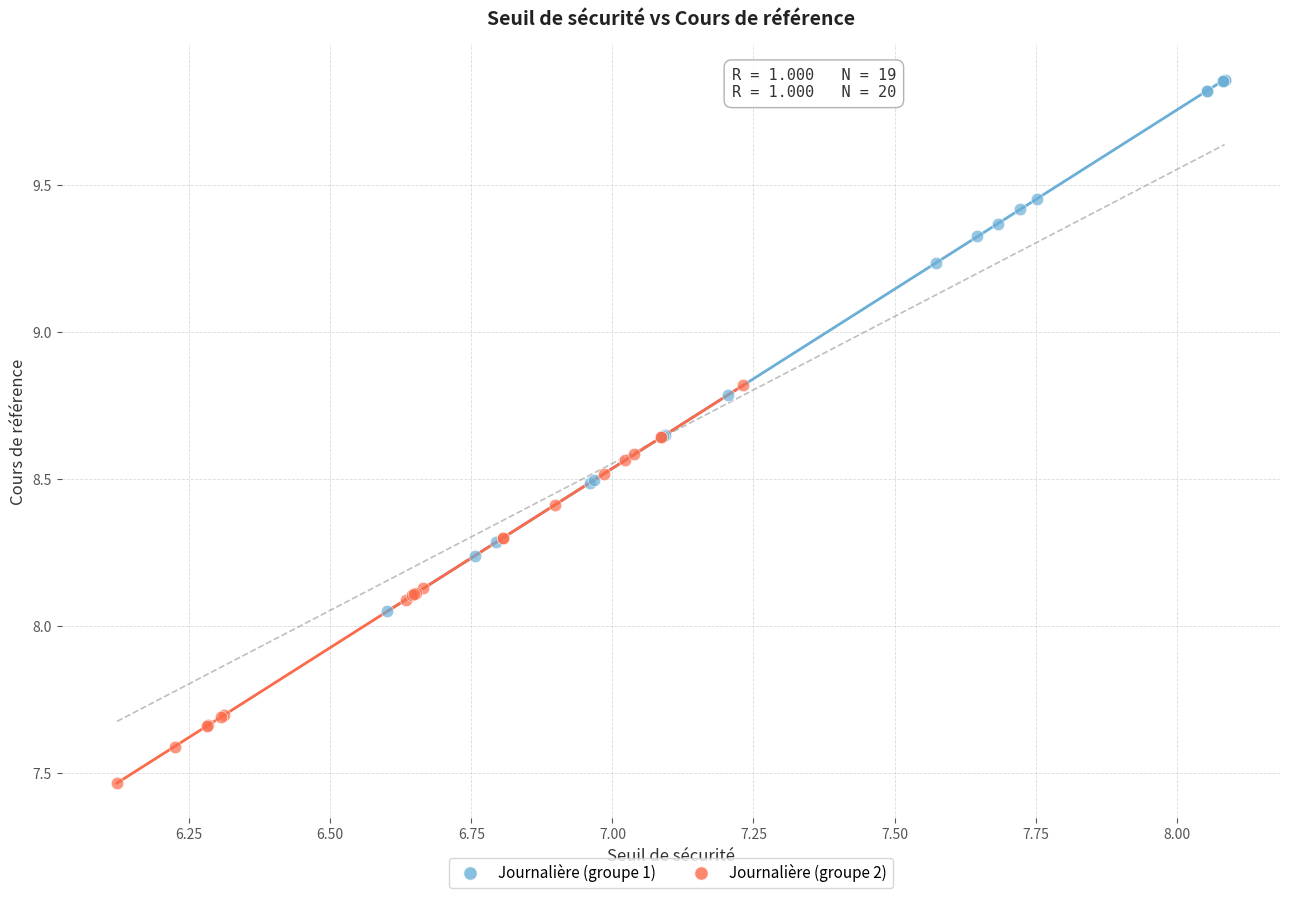

Which series reaches the maximum Y coordinate?

Journalière (groupe 1)